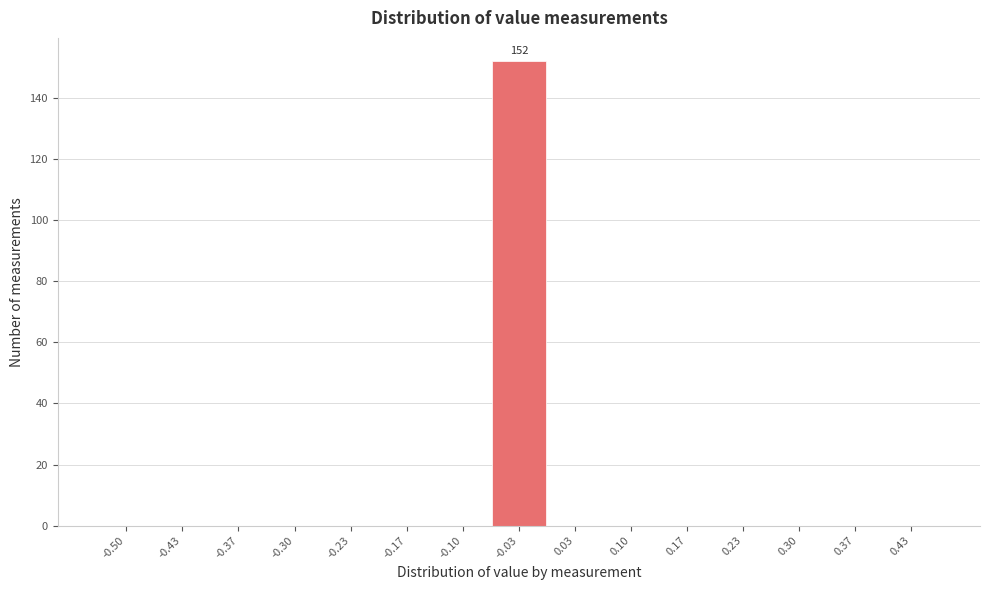

Reading left to right, what are all the values shown in this chart?

-0.50=0	-0.43=0	-0.37=0	-0.30=0	-0.23=0	-0.17=0	-0.10=0	-0.03=152	0.03=0	0.10=0	0.17=0	0.23=0	0.30=0	0.37=0	0.43=0